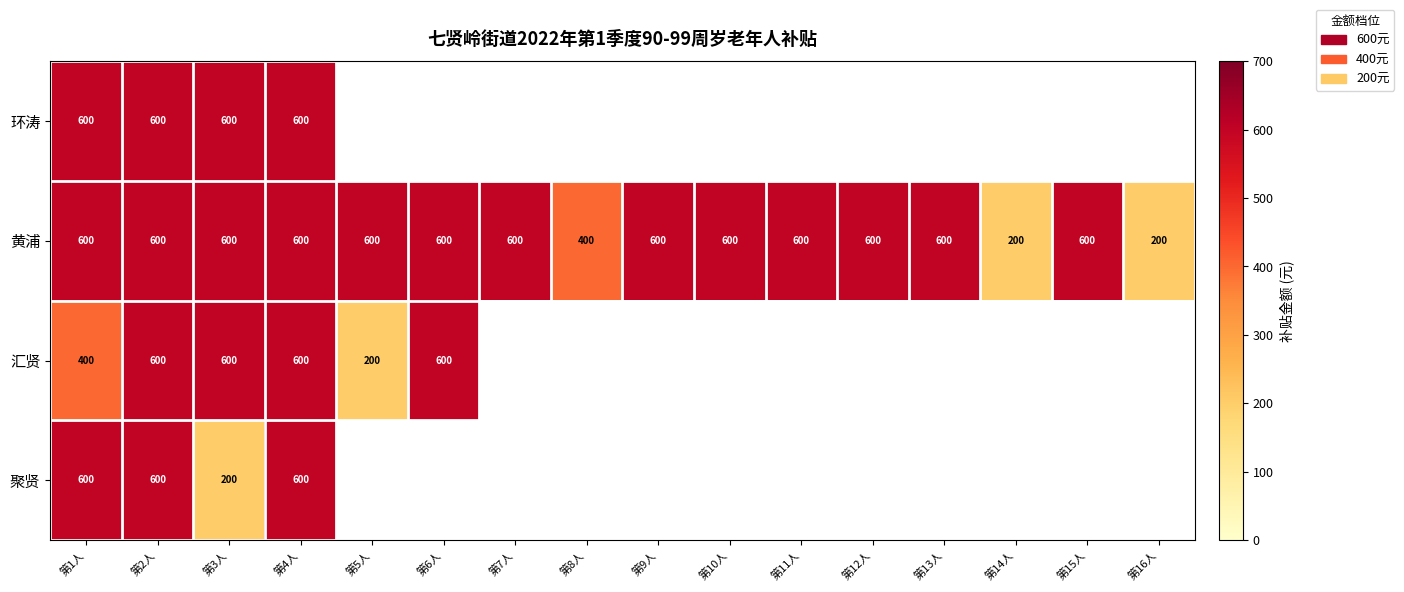

The value of 黄浦 at 第16人 is 200. True or false?

True